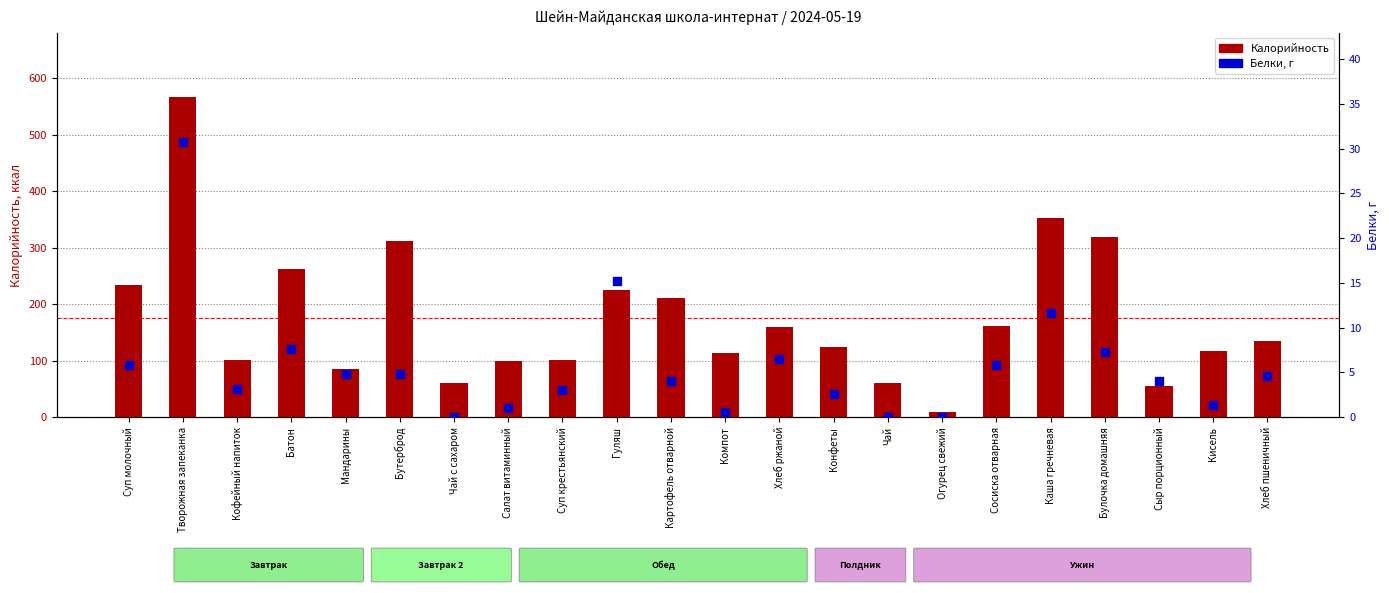

At which category is the sum across all series the highest?

Творожная запеканка